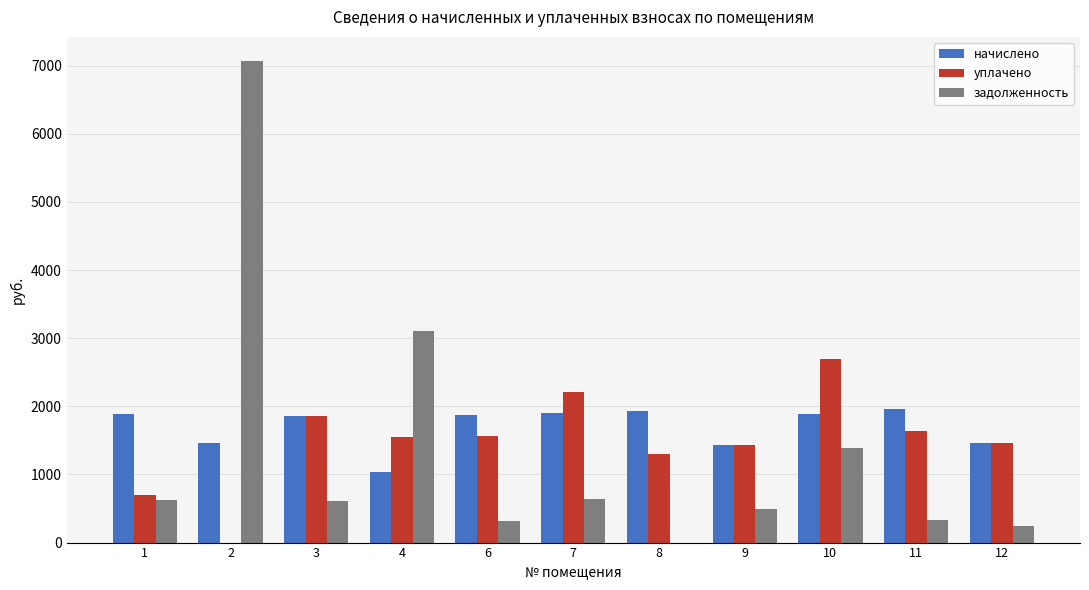

At which category is the sum across all series the highest?

2